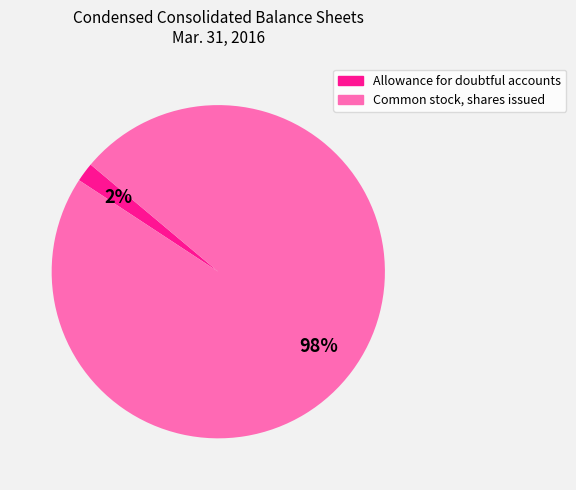

Count the number of slices in the pie.

2